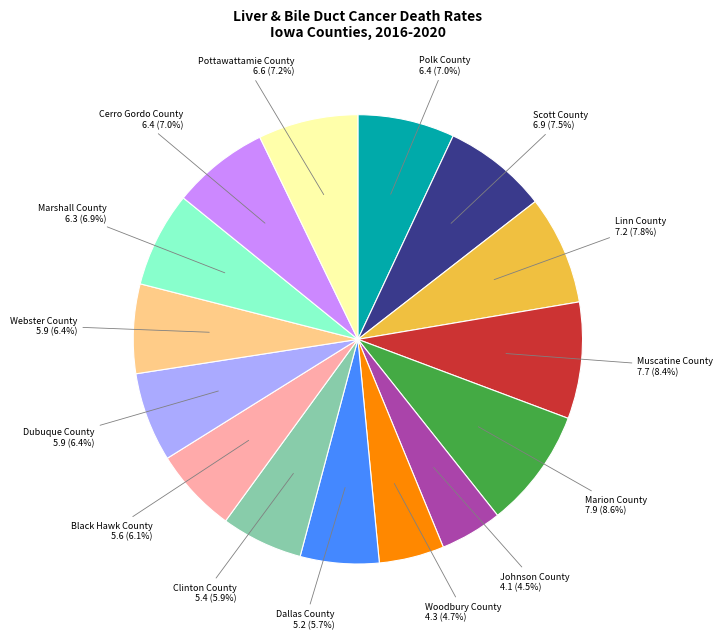

Is there a majority slice in this chart?

No